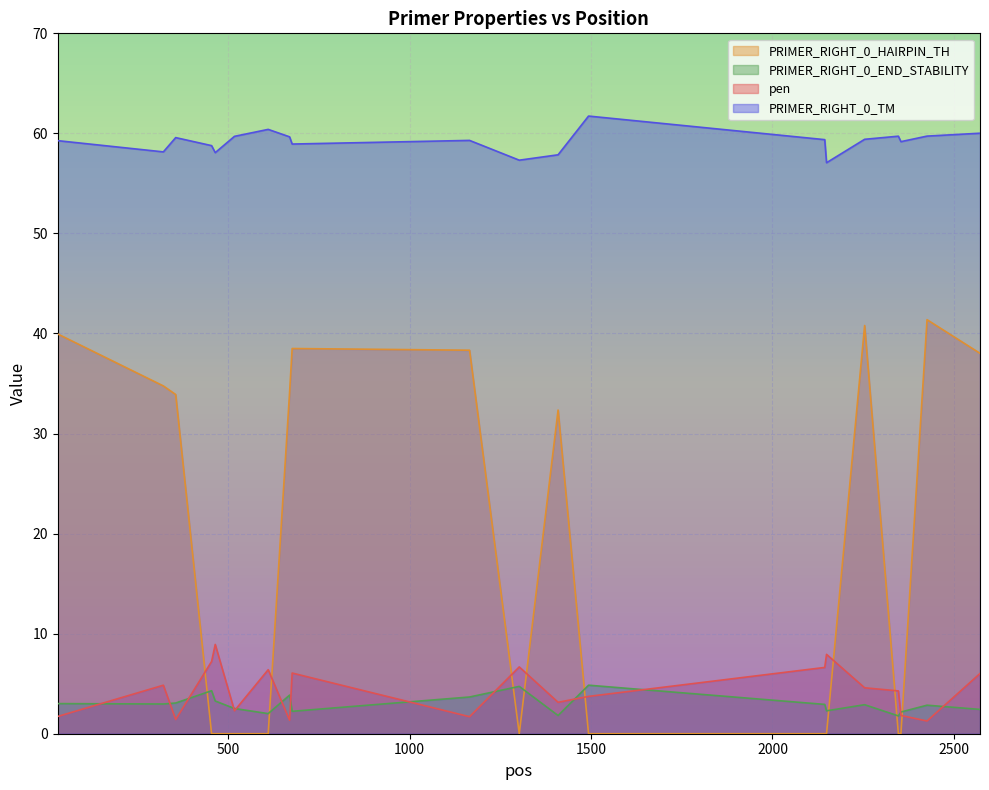

The value of PRIMER_RIGHT_0_HAIRPIN_TH at 2426 is 10.0. True or false?

False